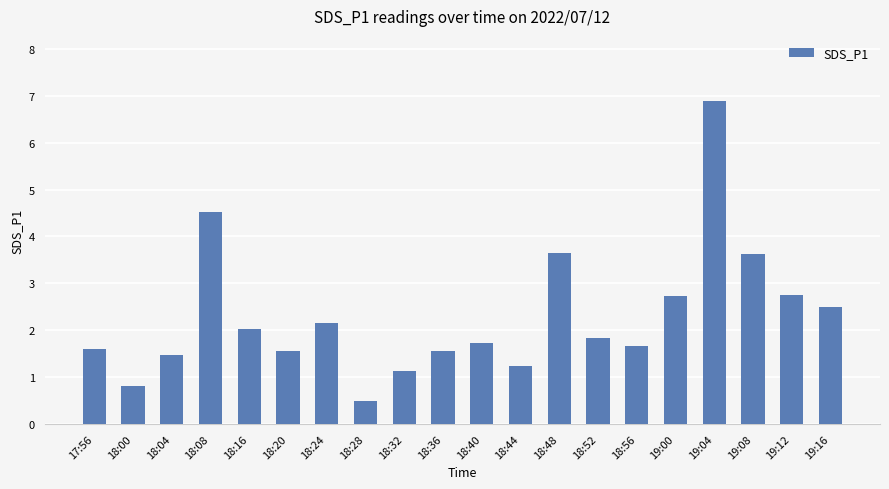

Where does the data first go above 1?

17:56